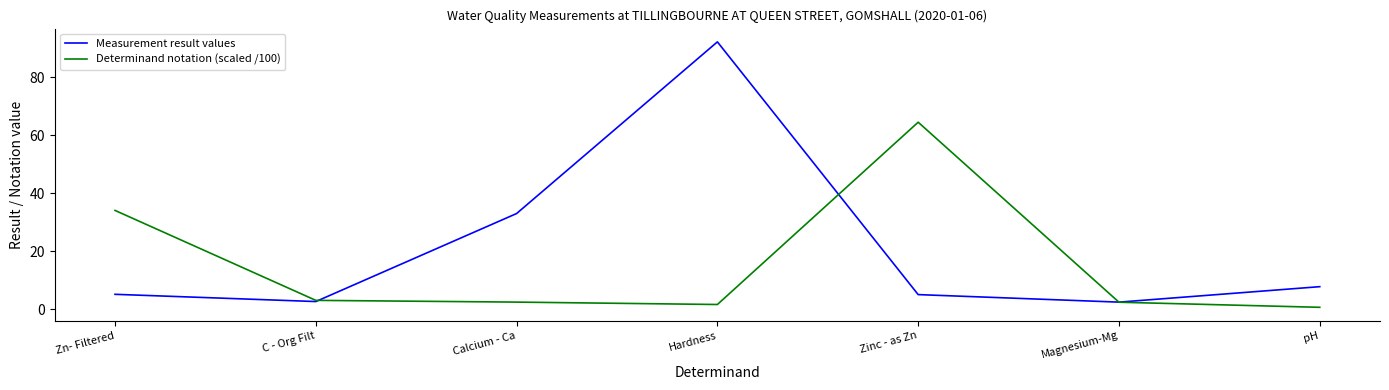

What is the greatest value displayed?

92.3